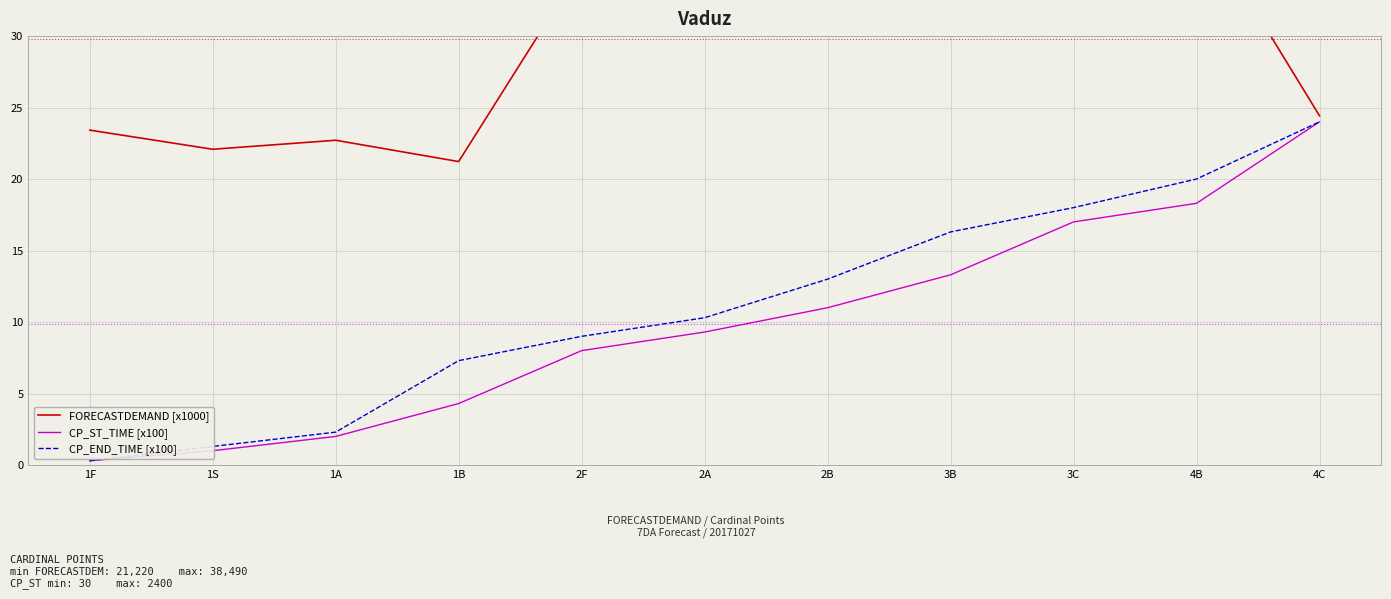

Which series has the largest total across all categories?

FORECASTDEMAND [x1000]